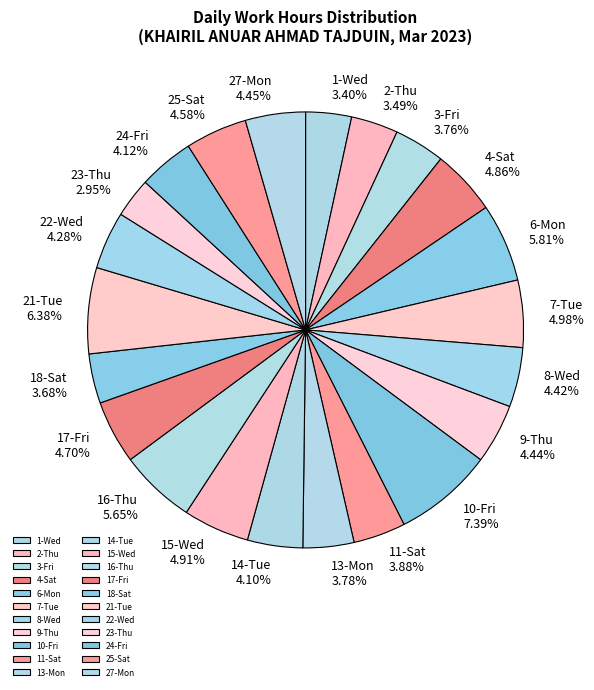

Combined, do 11-Sat and 10-Fri account for over 50%?

No